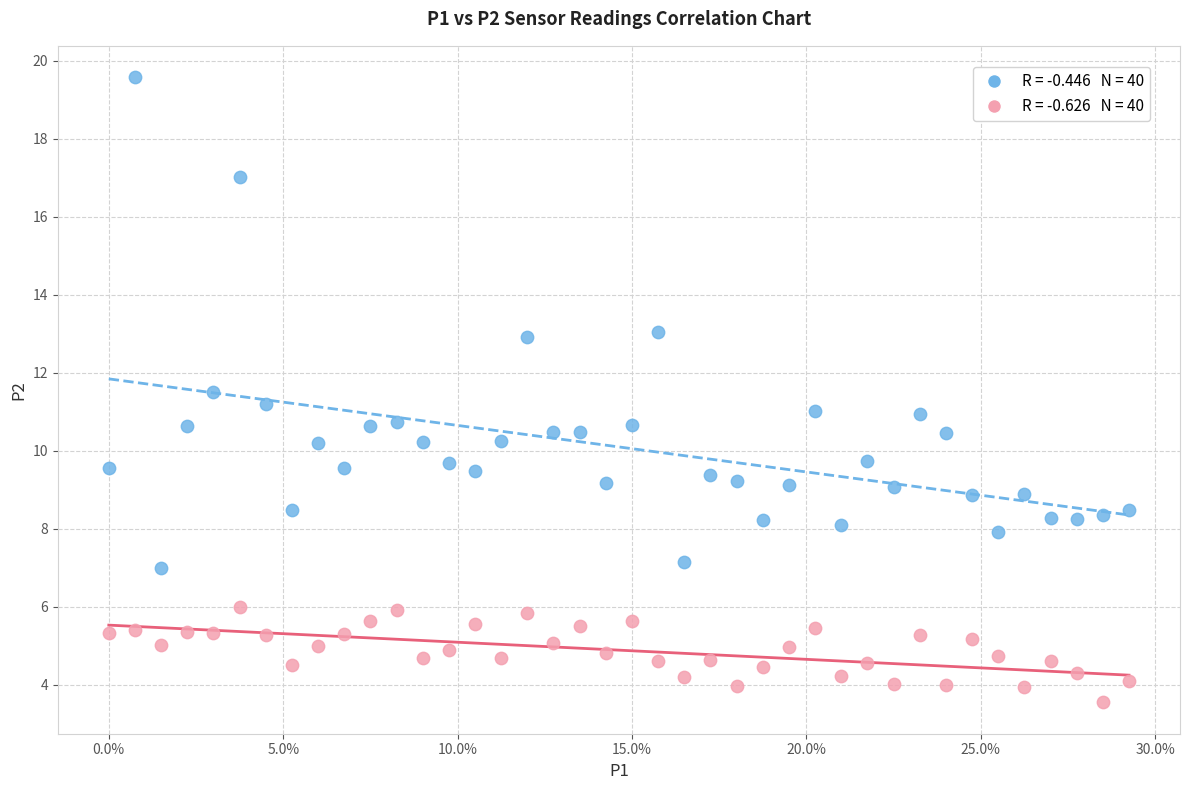

Across all data points, what is the range of X values (max minus min)?

0.3